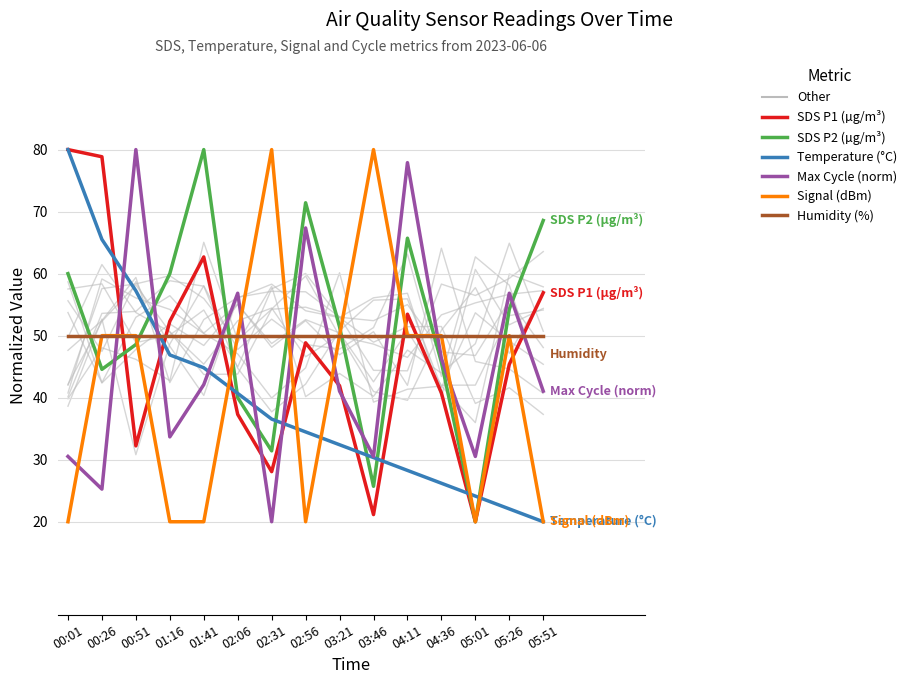

How many lines are shown in the chart?

6